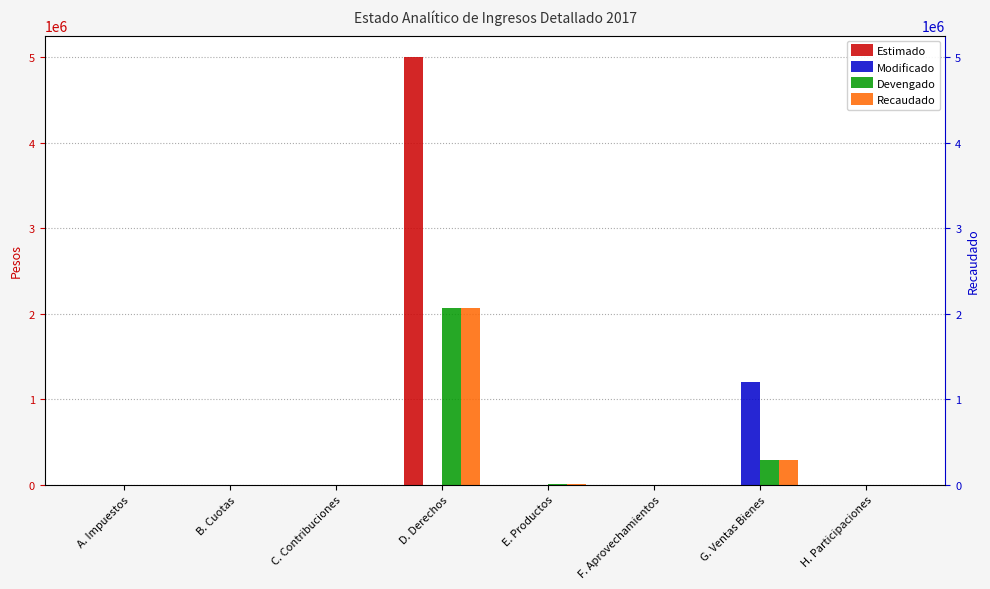

Reading left to right, transcribe all the data shown in this chart.

Estimado: A. Impuestos=0	B. Cuotas=0	C. Contribuciones=0	D. Derechos=5000000	E. Productos=0	F. Aprovechamientos=0	G. Ventas Bienes=0	H. Participaciones=0
Modificado: A. Impuestos=0	B. Cuotas=0	C. Contribuciones=0	D. Derechos=0	E. Productos=0	F. Aprovechamientos=0	G. Ventas Bienes=1200000	H. Participaciones=0
Devengado: A. Impuestos=0	B. Cuotas=0	C. Contribuciones=0	D. Derechos=2068633	E. Productos=2034	F. Aprovechamientos=0	G. Ventas Bienes=289915	H. Participaciones=0
Recaudado: A. Impuestos=0	B. Cuotas=0	C. Contribuciones=0	D. Derechos=2068633	E. Productos=2034	F. Aprovechamientos=0	G. Ventas Bienes=289915	H. Participaciones=0